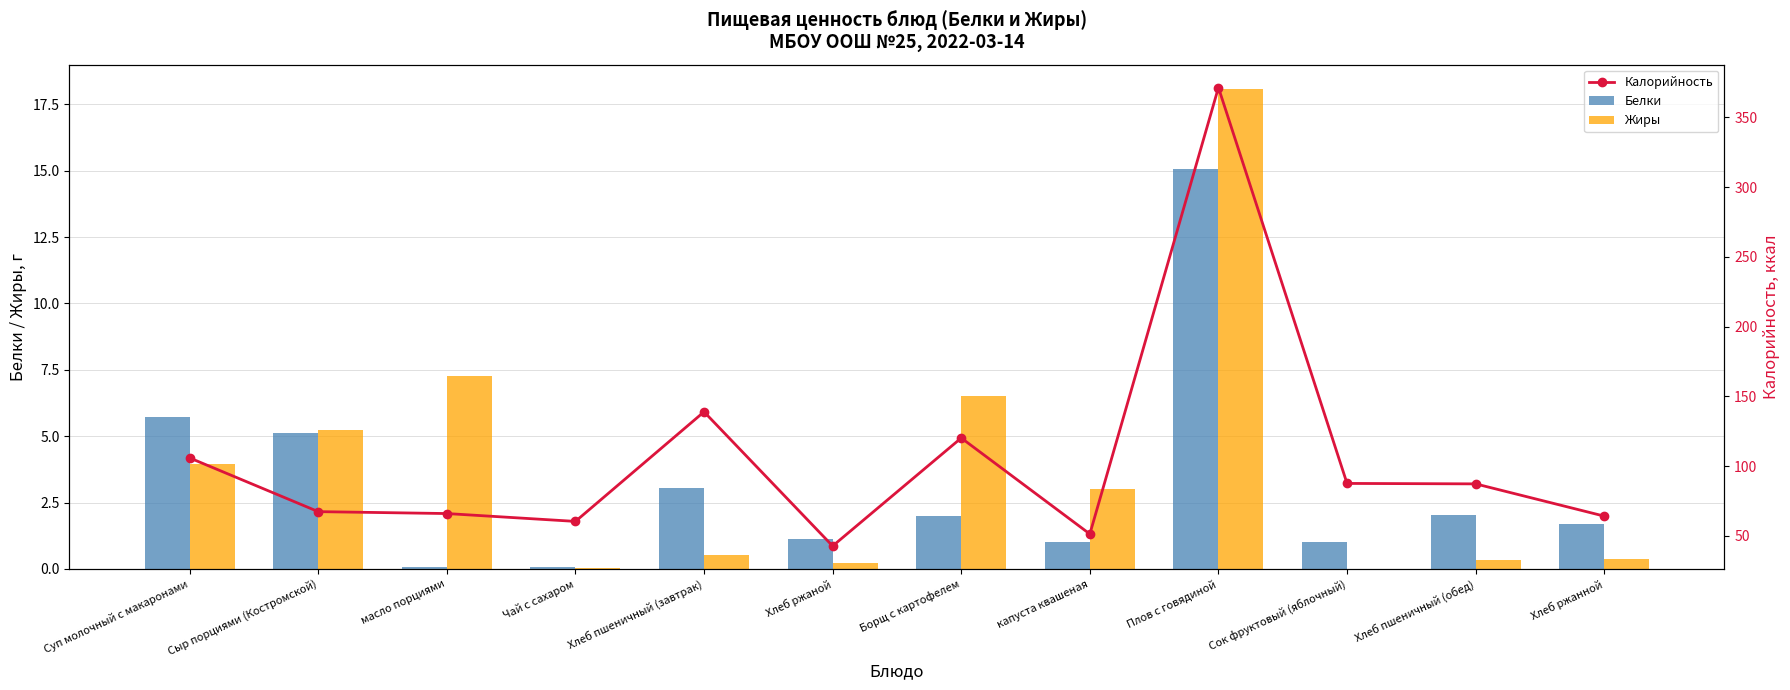

Reading left to right, list all the values displayed in this chart.

Белки: 5.7	5.1	0.1	0.1	3.1	1.1	2.0	1.0	15.1	1.0	2.0	1.7
Жиры: 4.0	5.2	7.2	0.0	0.5	0.2	6.5	3.0	18.1	0.0	0.3	0.4
Калорийность: 106.0	67.5	66.1	60.5	139.0	42.8	120.3	51.4	371.4	87.7	87.4	64.2